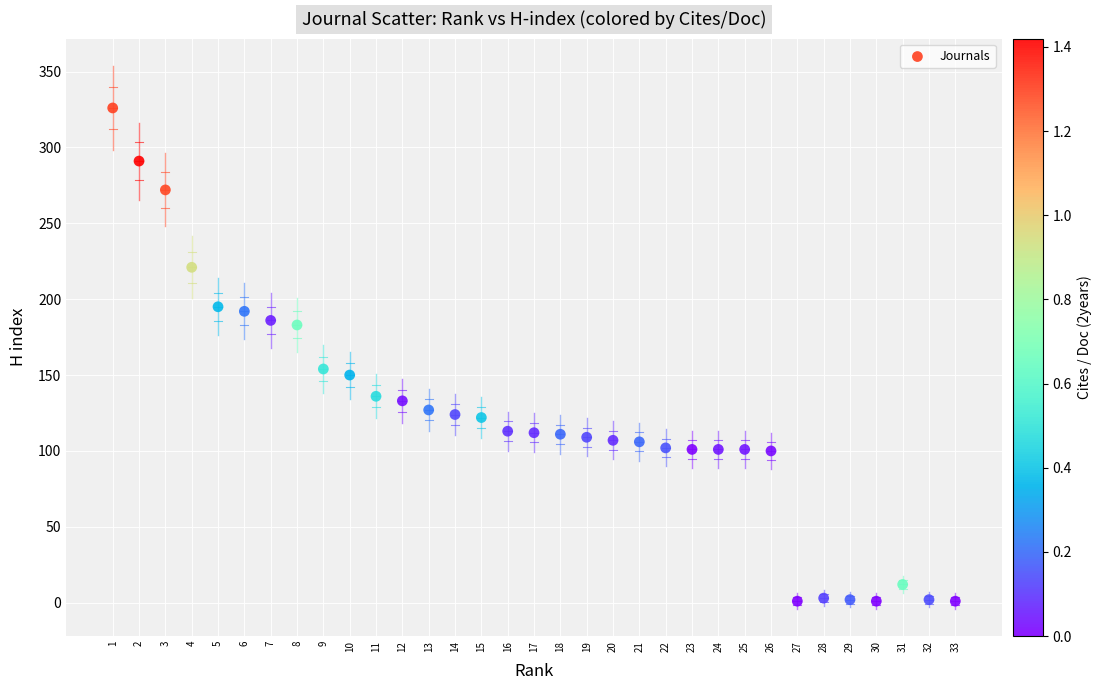

What is the range of X values (max minus min)?

32